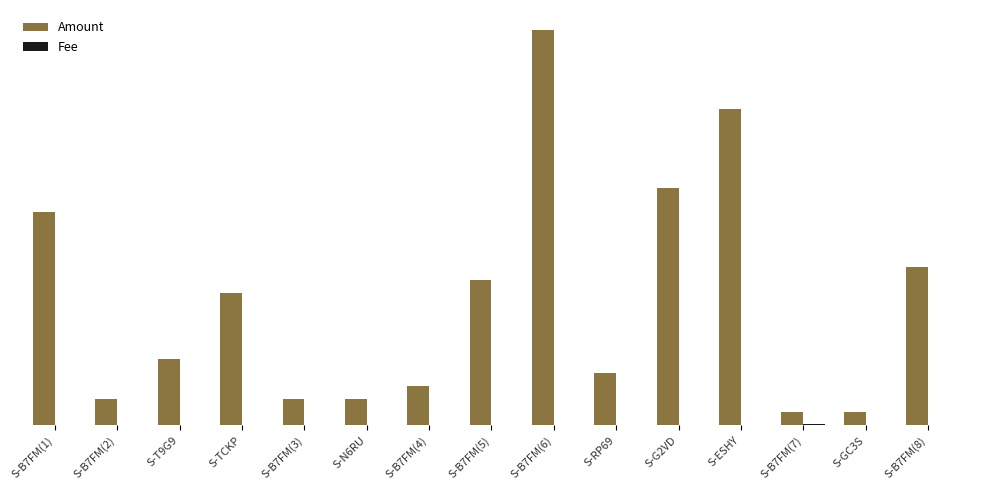

How many bars are there in each group?

2